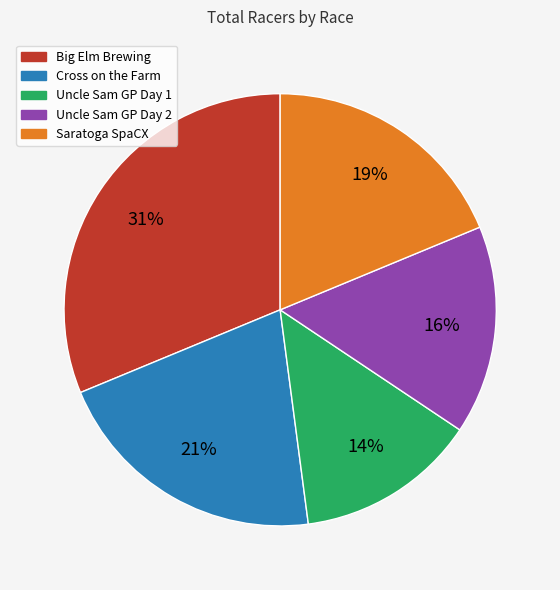

To the nearest percent, what is the average slice percentage?

20%